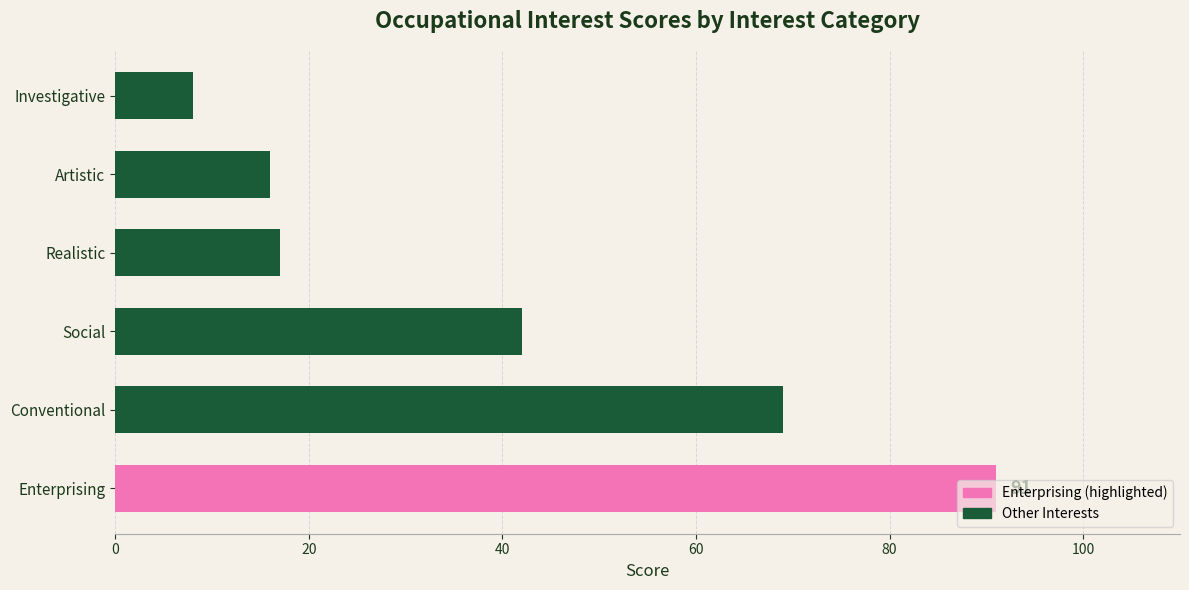

What is the change in value from Enterprising to Social?

-49